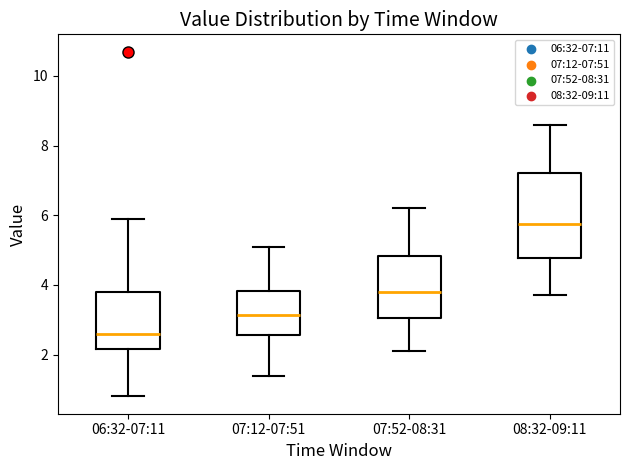

Where does the median line of the box for 07:52-08:31 sit on the y-axis? The values are not printed on the chart, so give them approximately, as read against the axis.

3.8